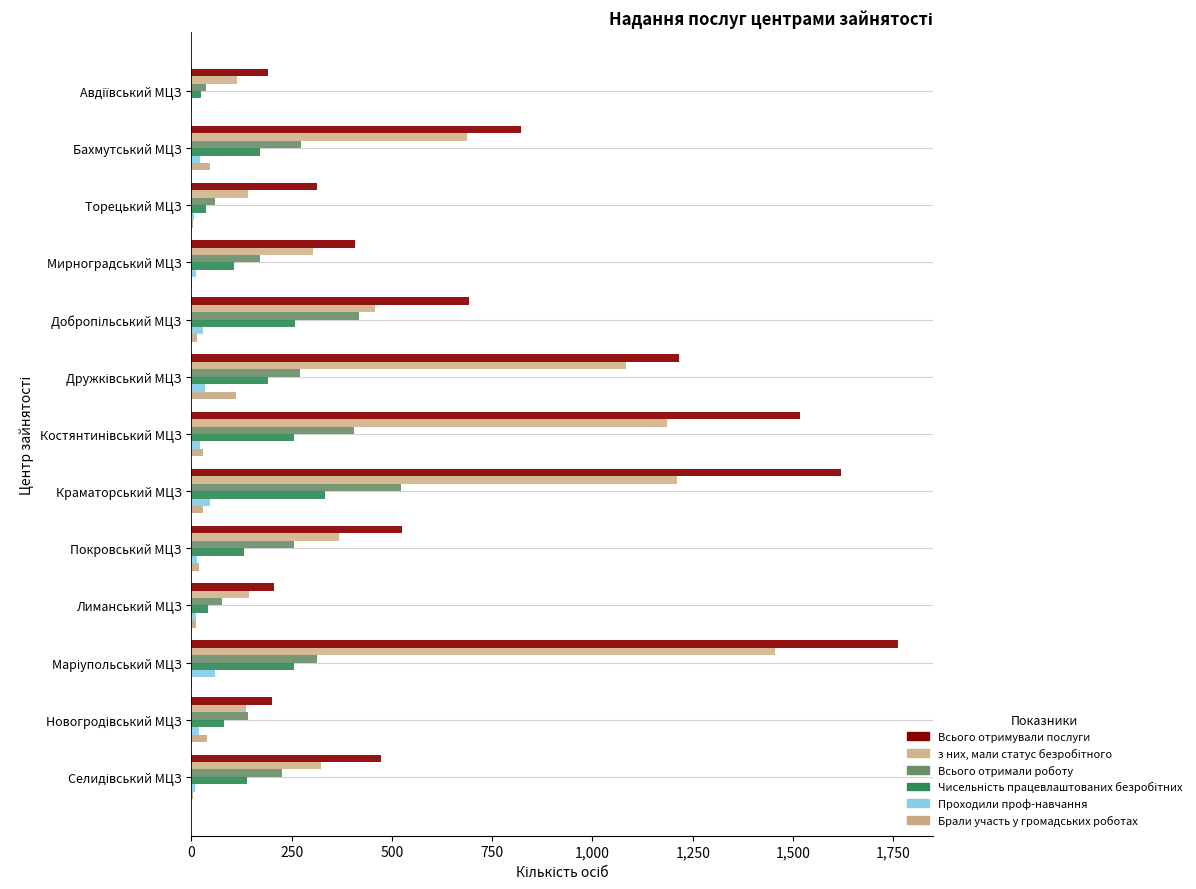

At how many categories does at least one series exceed 316?

9